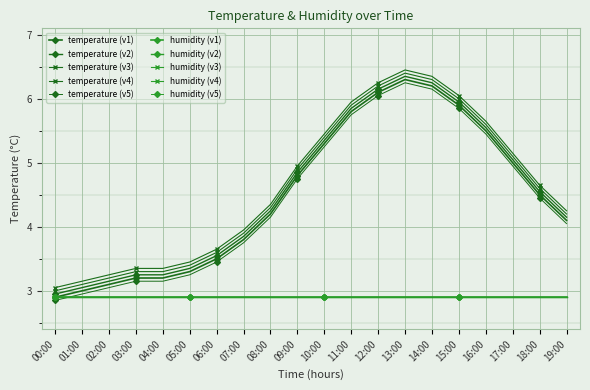

What is the label of the 18th point from the right?

02:00